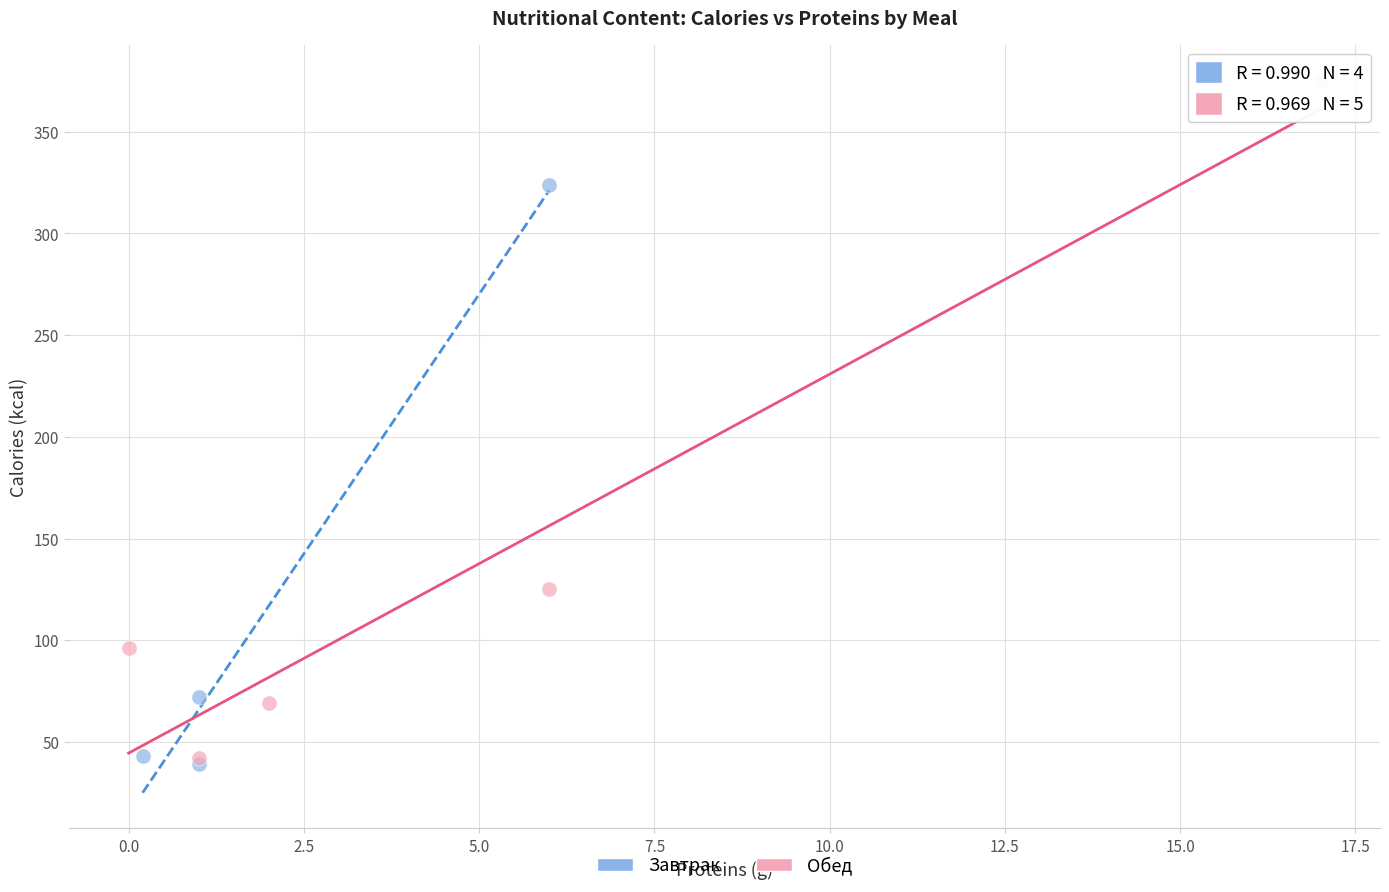

Which series has the largest Y range (max minus min)?

Обед